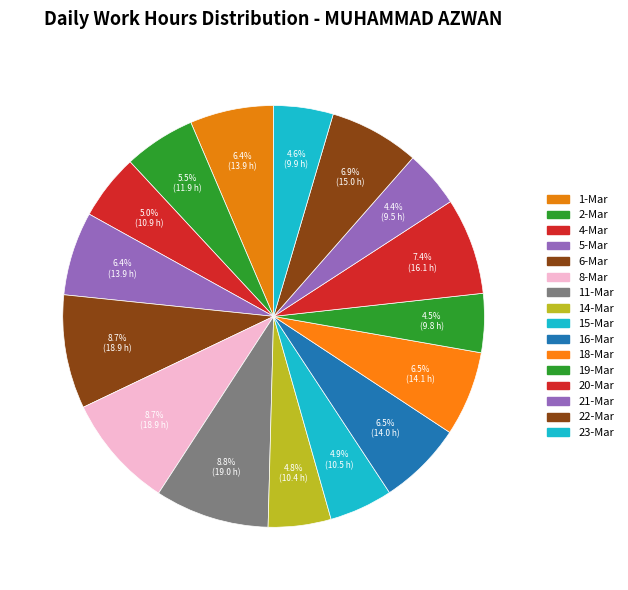

Count the number of slices in the pie.

16